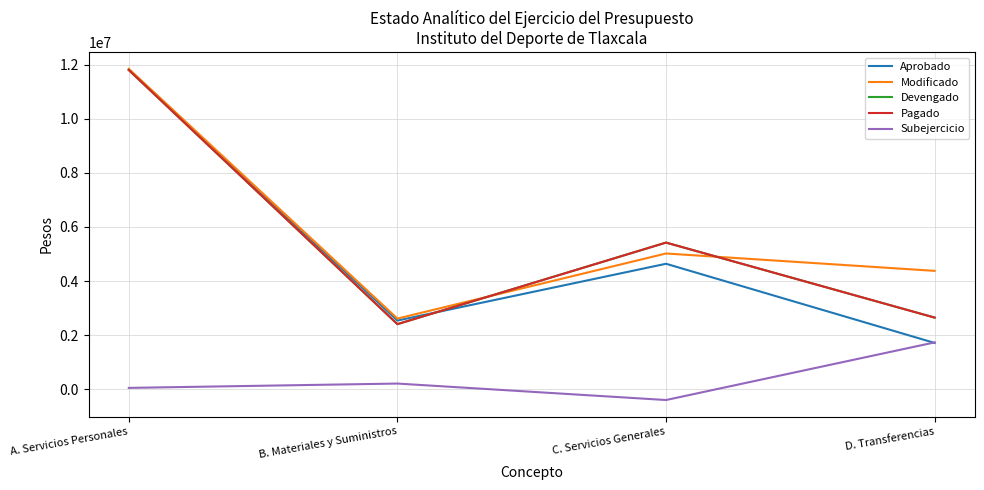

Is it true that Aprobado equals 11820739 at A. Servicios Personales?

True